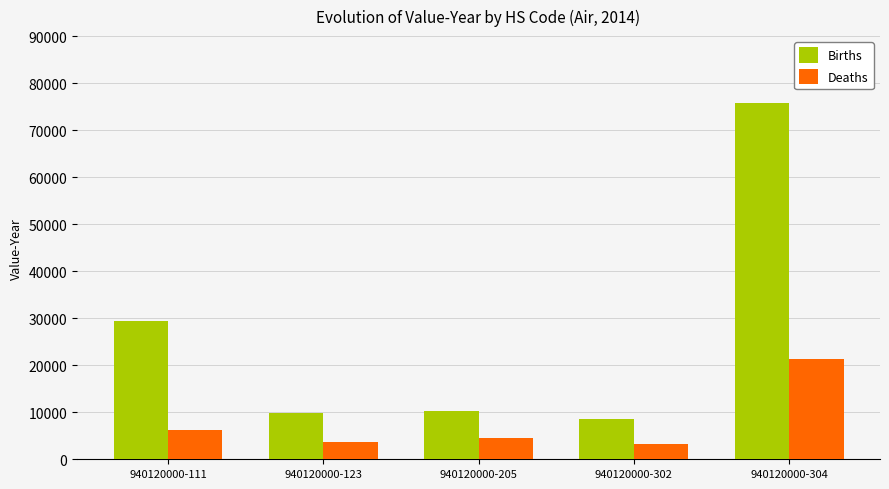

At how many categories does at least one series exceed 54826?

1